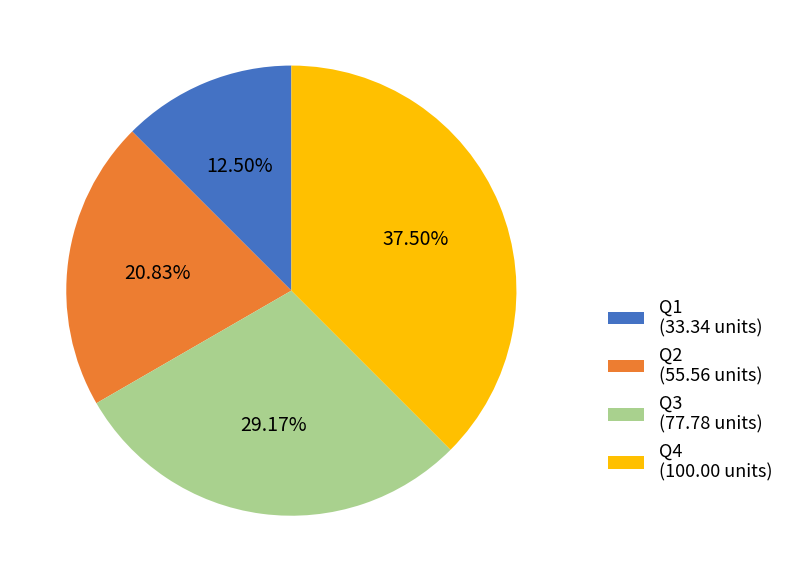

True or false: Q3 accounts for 15% of the total.

False